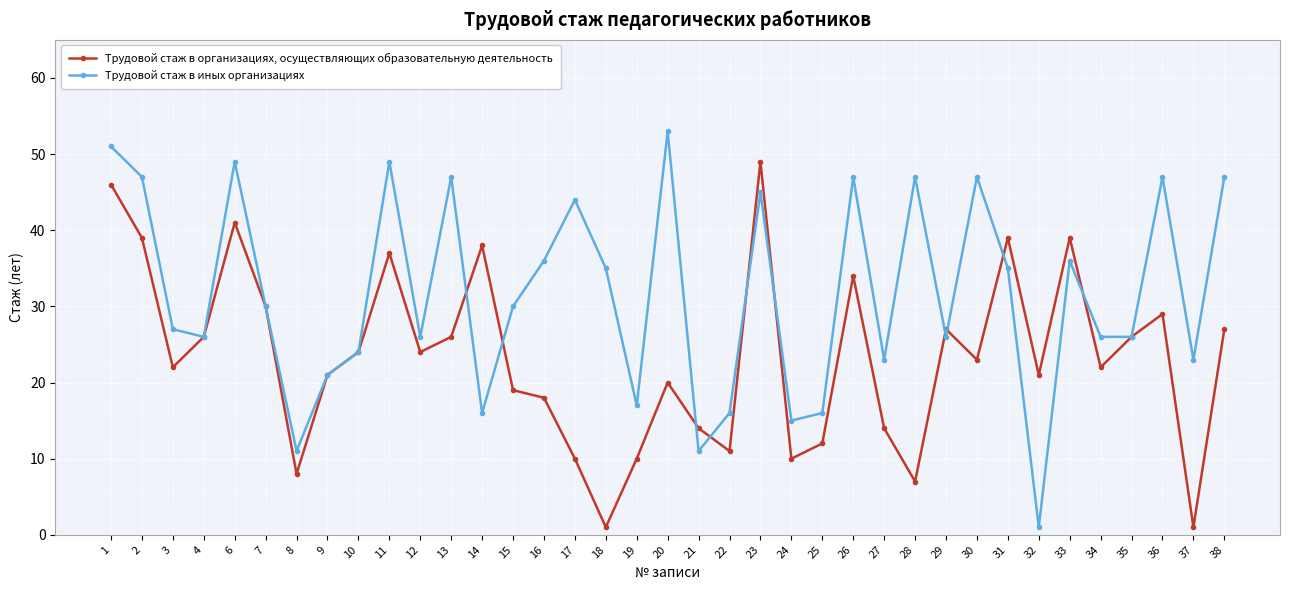

How many lines are shown in the chart?

2